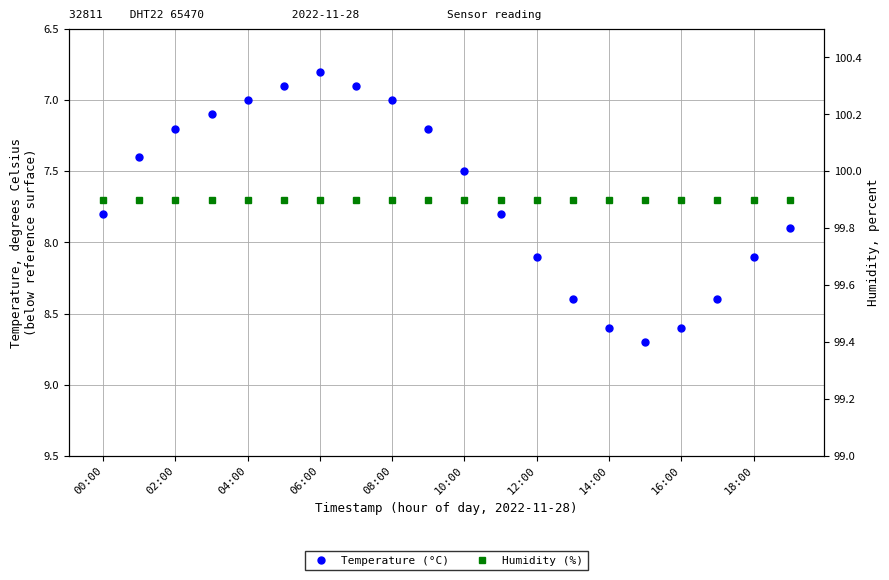

What is the spread (max minus min) of values at 11?

92.1